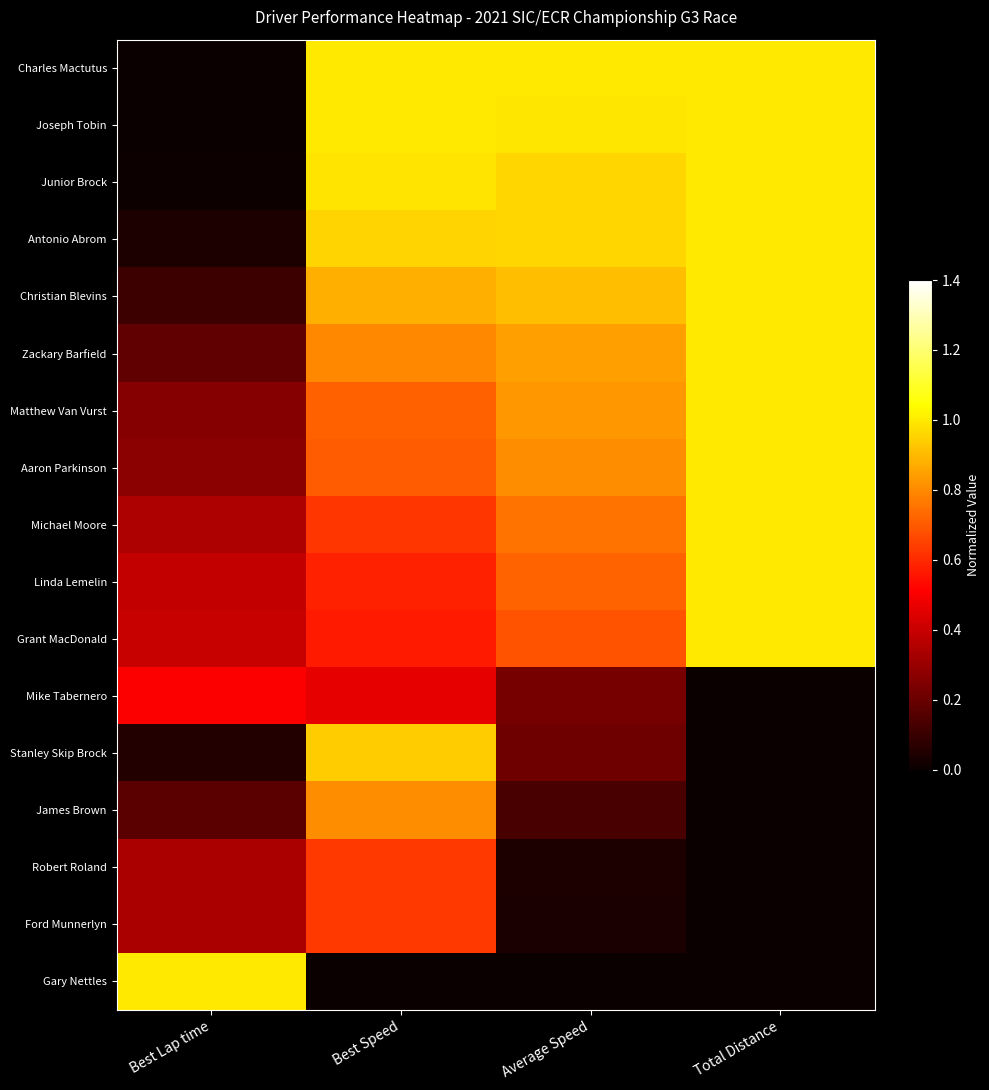

What is the spread (max minus min) of values at Best Lap time?

1.0